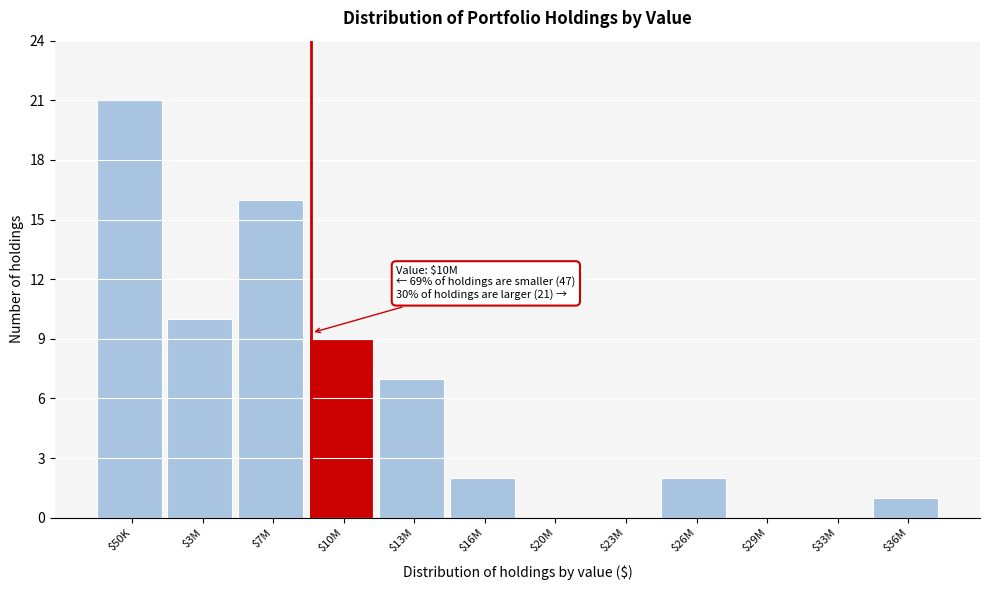

What is the greatest value displayed?

21